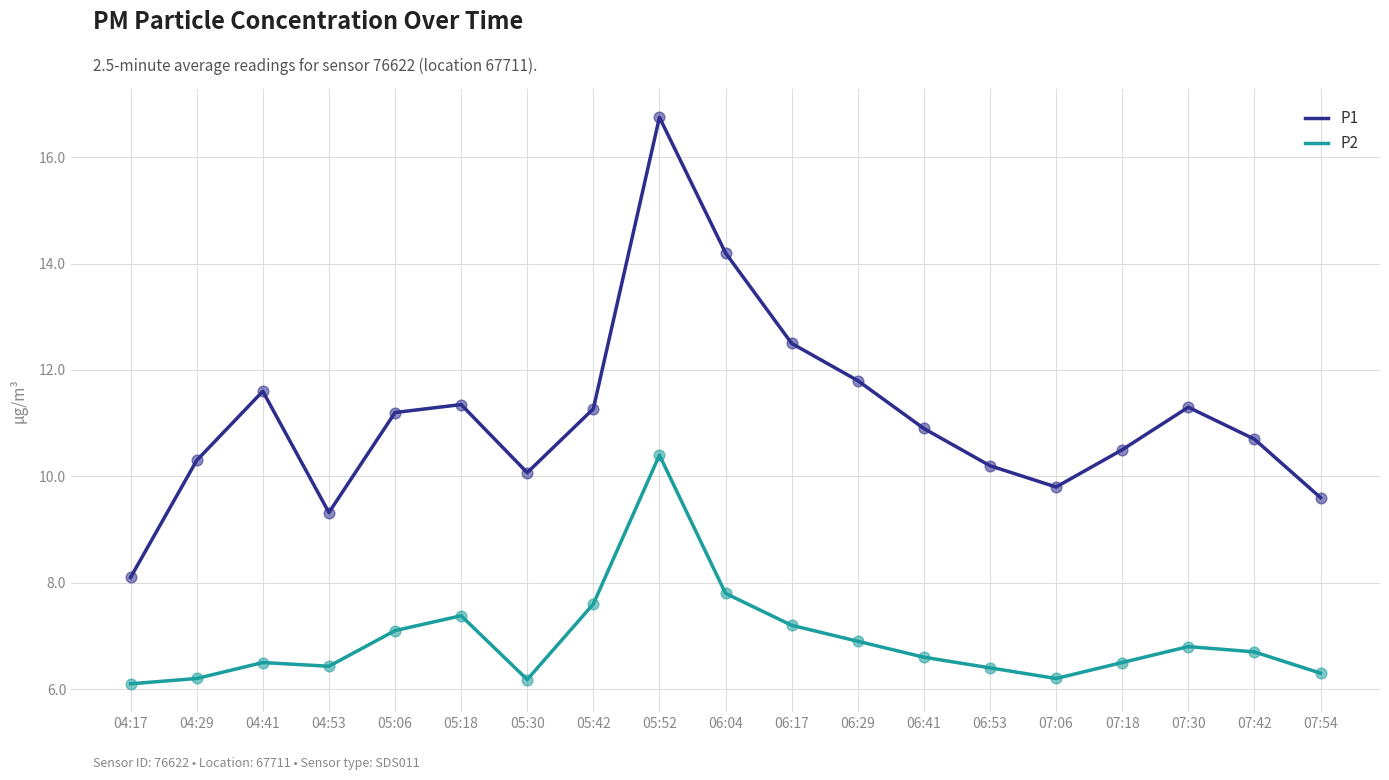

Is the value of P1 at 04:17 greater than the value of P2 at 07:06?

Yes